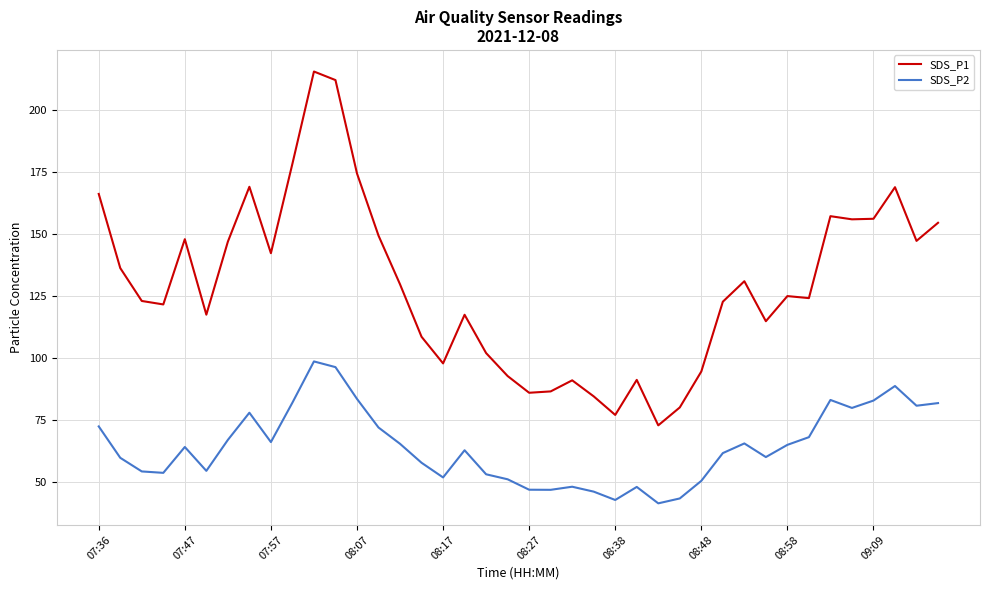

Which series has the largest total across all categories?

SDS_P1